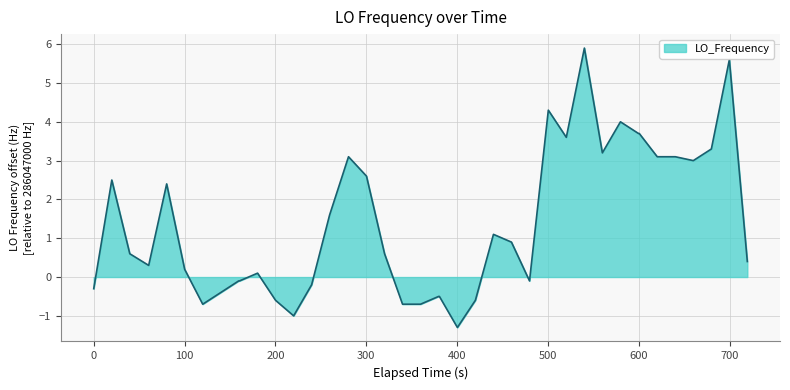

Does the chart display data point markers on the line(s)?

No